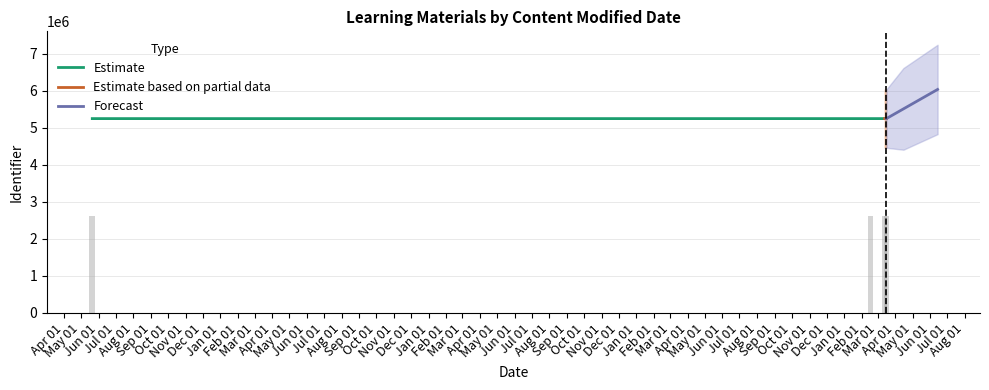

What is the highest value of the Estimate series?

5245952